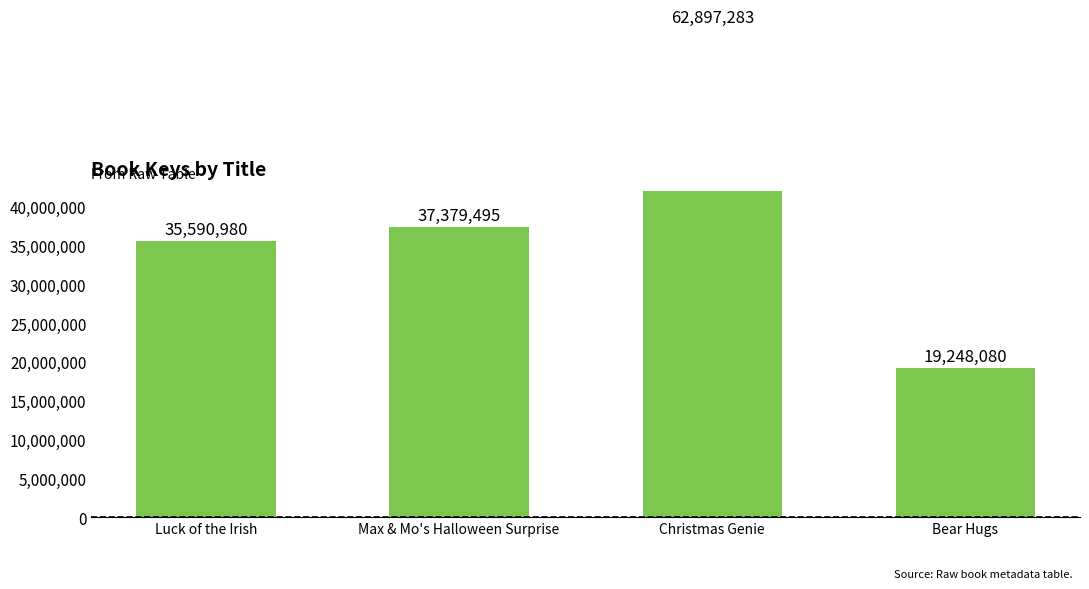

What is the maximum value shown in the chart?

62897283